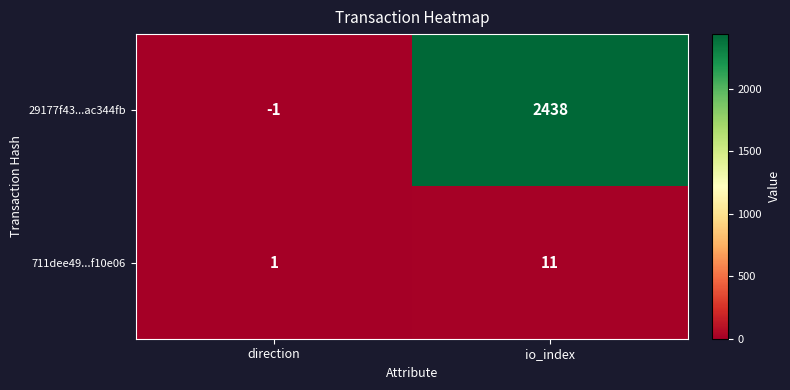

Reading left to right, what are all the values shown in this chart?

29177f43...ac344fb: direction=-1	io_index=2438
711dee49...f10e06: direction=1	io_index=11